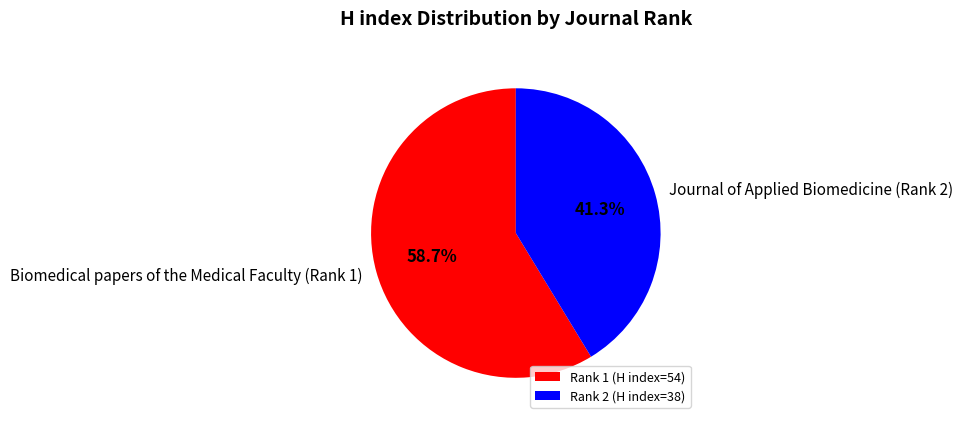

What is the total percentage of Journal of Applied Biomedicine (Rank 2) and Biomedical papers of the Medical Faculty (Rank 1)?

100.0%